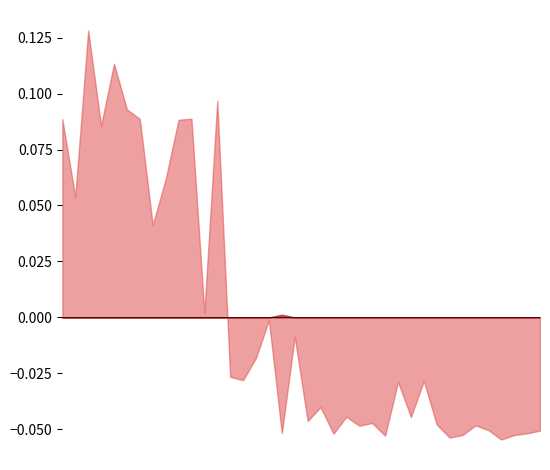

True or false: Fee and Amount intersect in this chart.

False